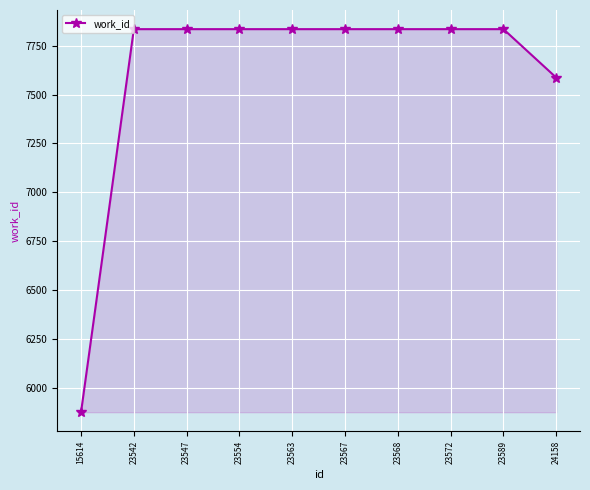

What is the ratio of the value at 23568 to the value at 23554?

1.0